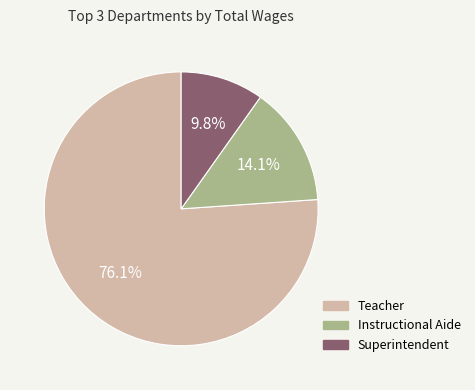

Count the number of slices in the pie.

3